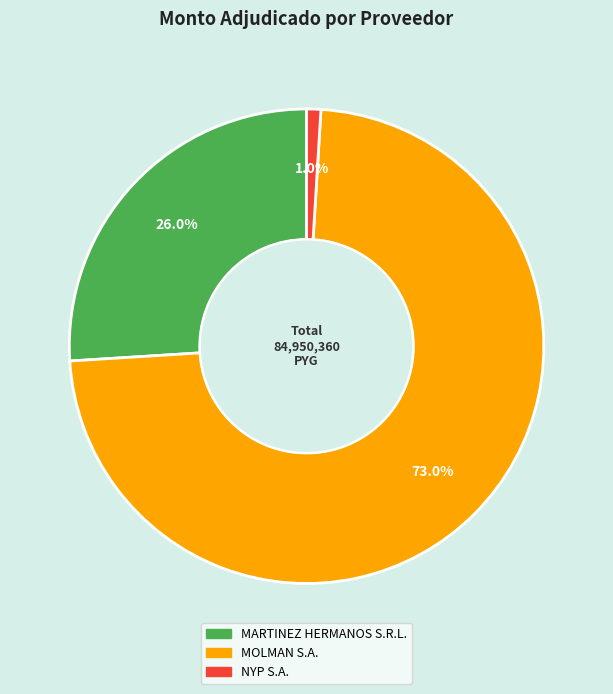

To the nearest percent, what is the average slice percentage?

33%